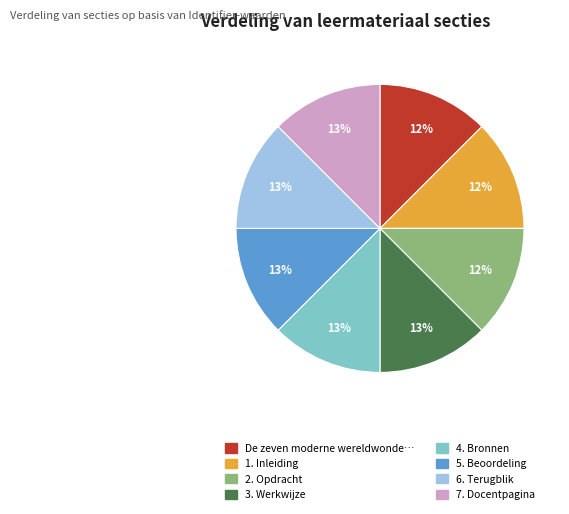

Is there any slice that represents more than half of the pie?

No